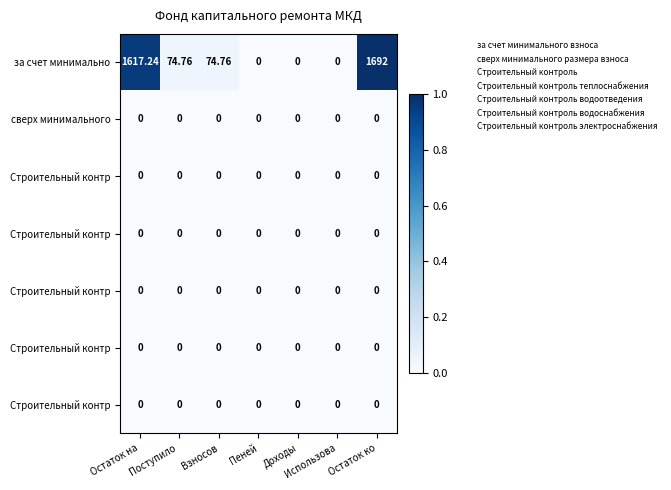

How many categories are shown in the chart?

7